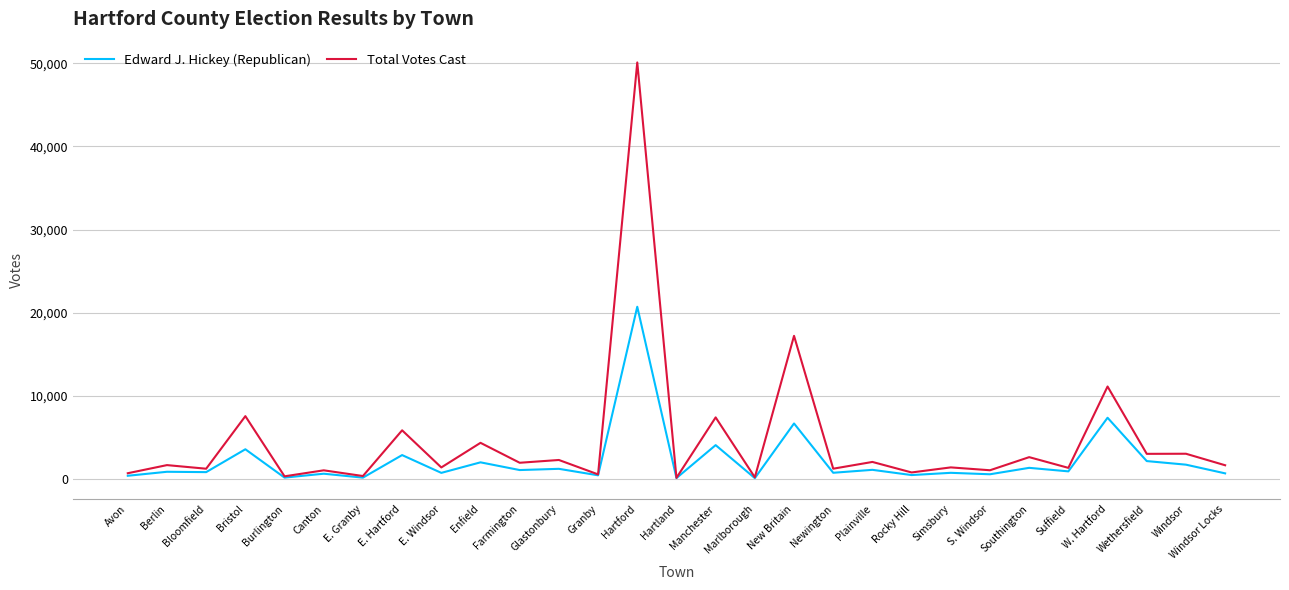

Which series has the widest spread of values?

Total Votes Cast